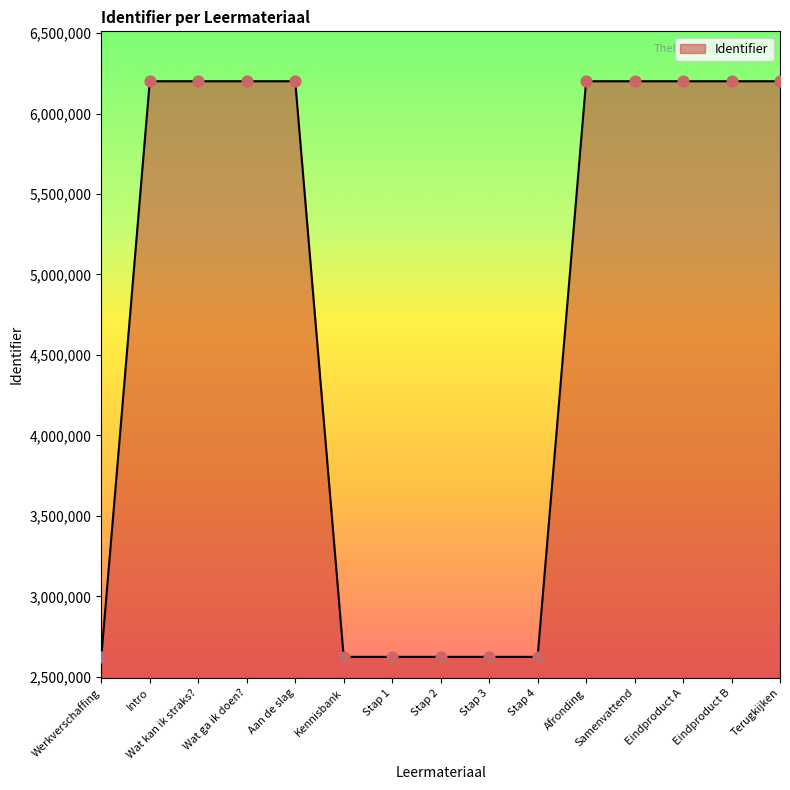

What is the change in value from Aan de slag to Stap 4?

-3576339